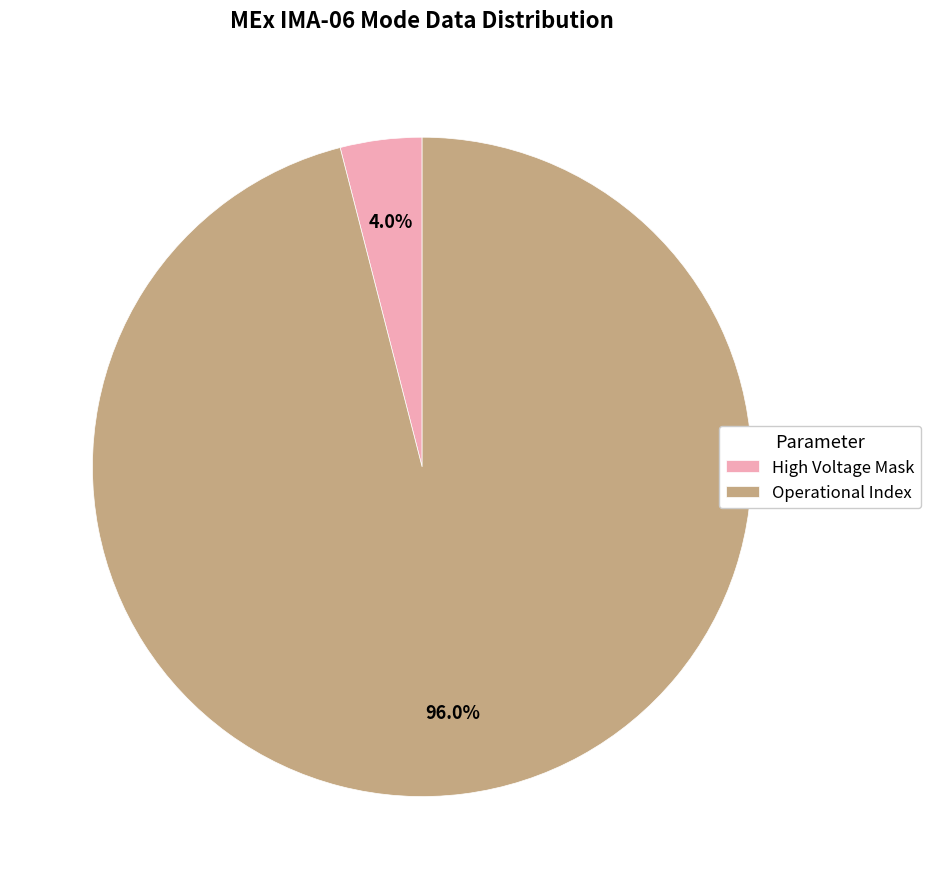

To the nearest percent, what is the difference between the largest and smallest slice percentages?

92%